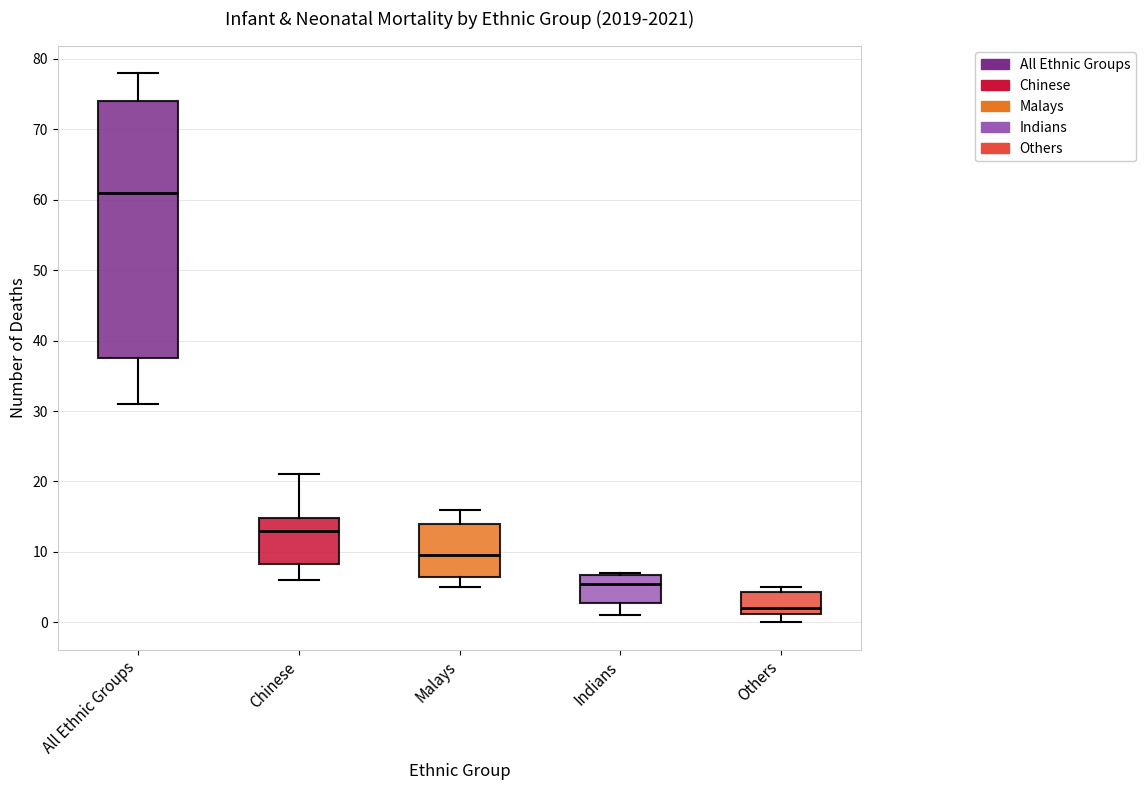

Comparing the boxes themselves (not the whiskers), which one is the tallest?

All Ethnic Groups